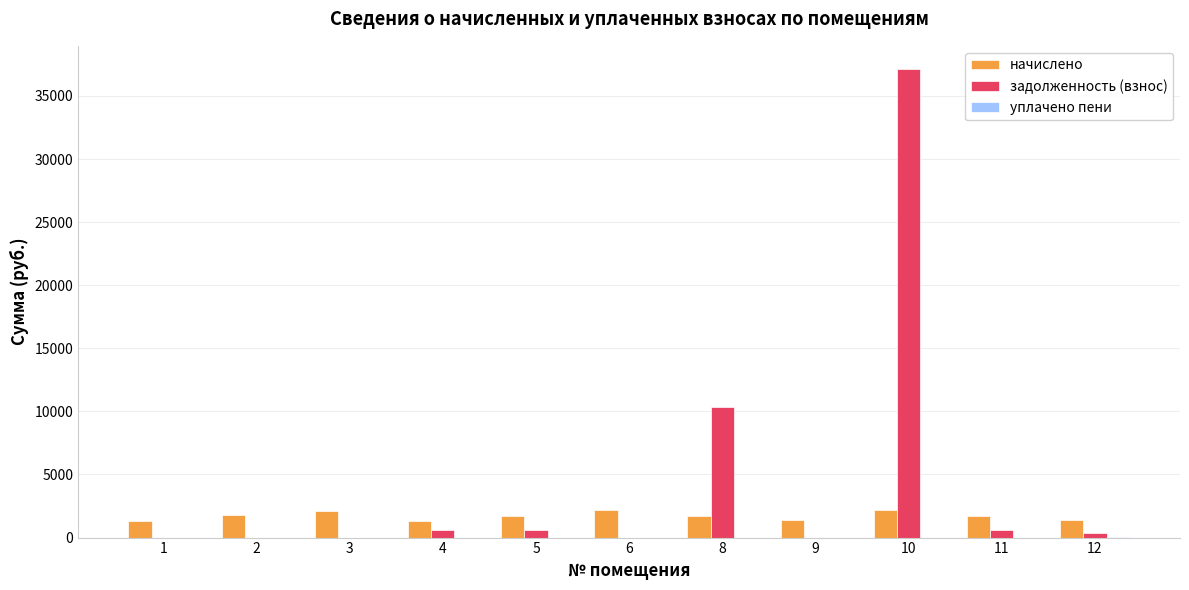

Which series has the largest total across all categories?

задолженность (взнос)